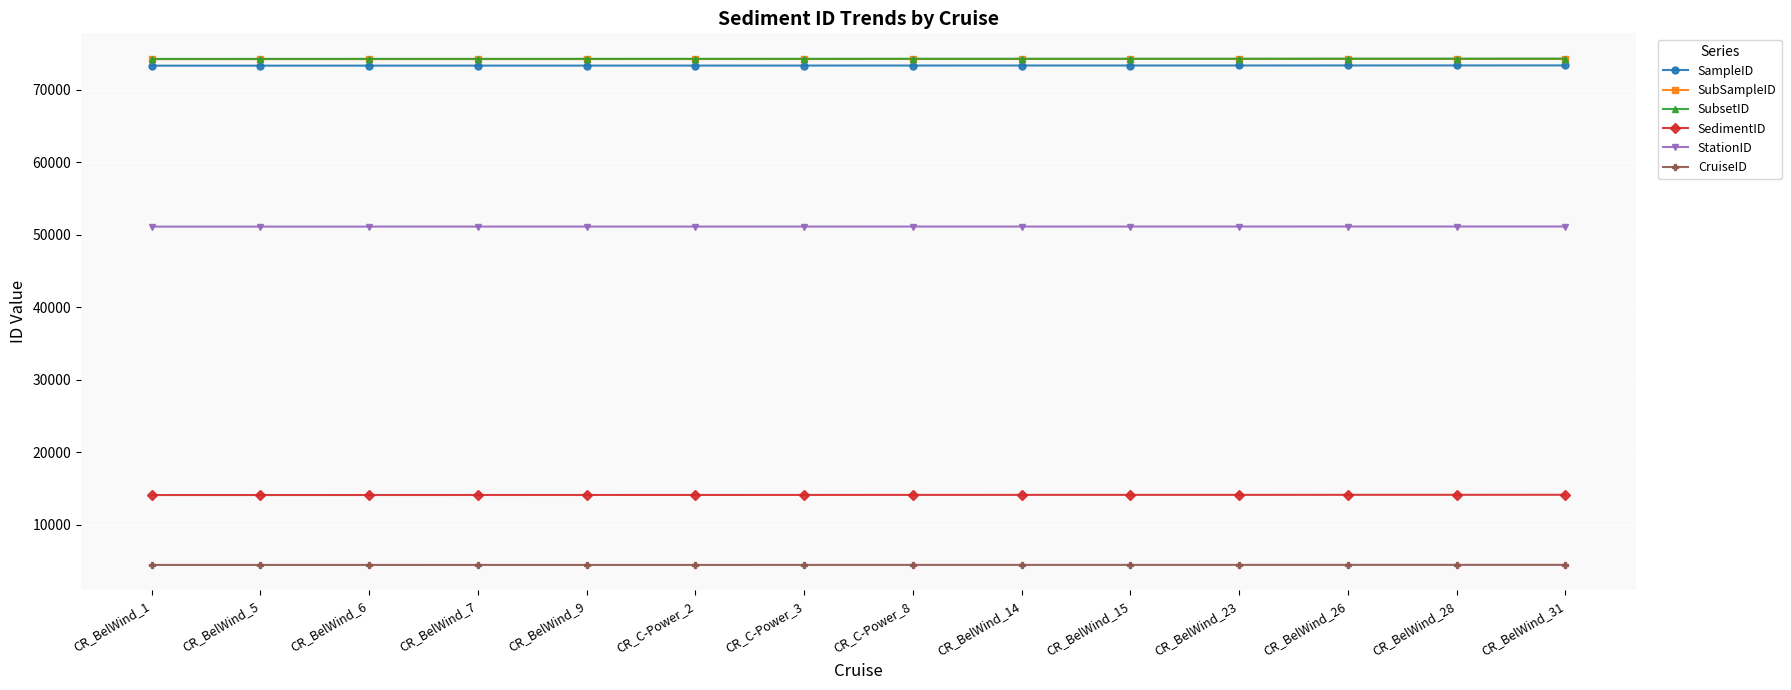

What is the difference between the SubSampleID values at CR_BelWind_31 and CR_BelWind_6?

30